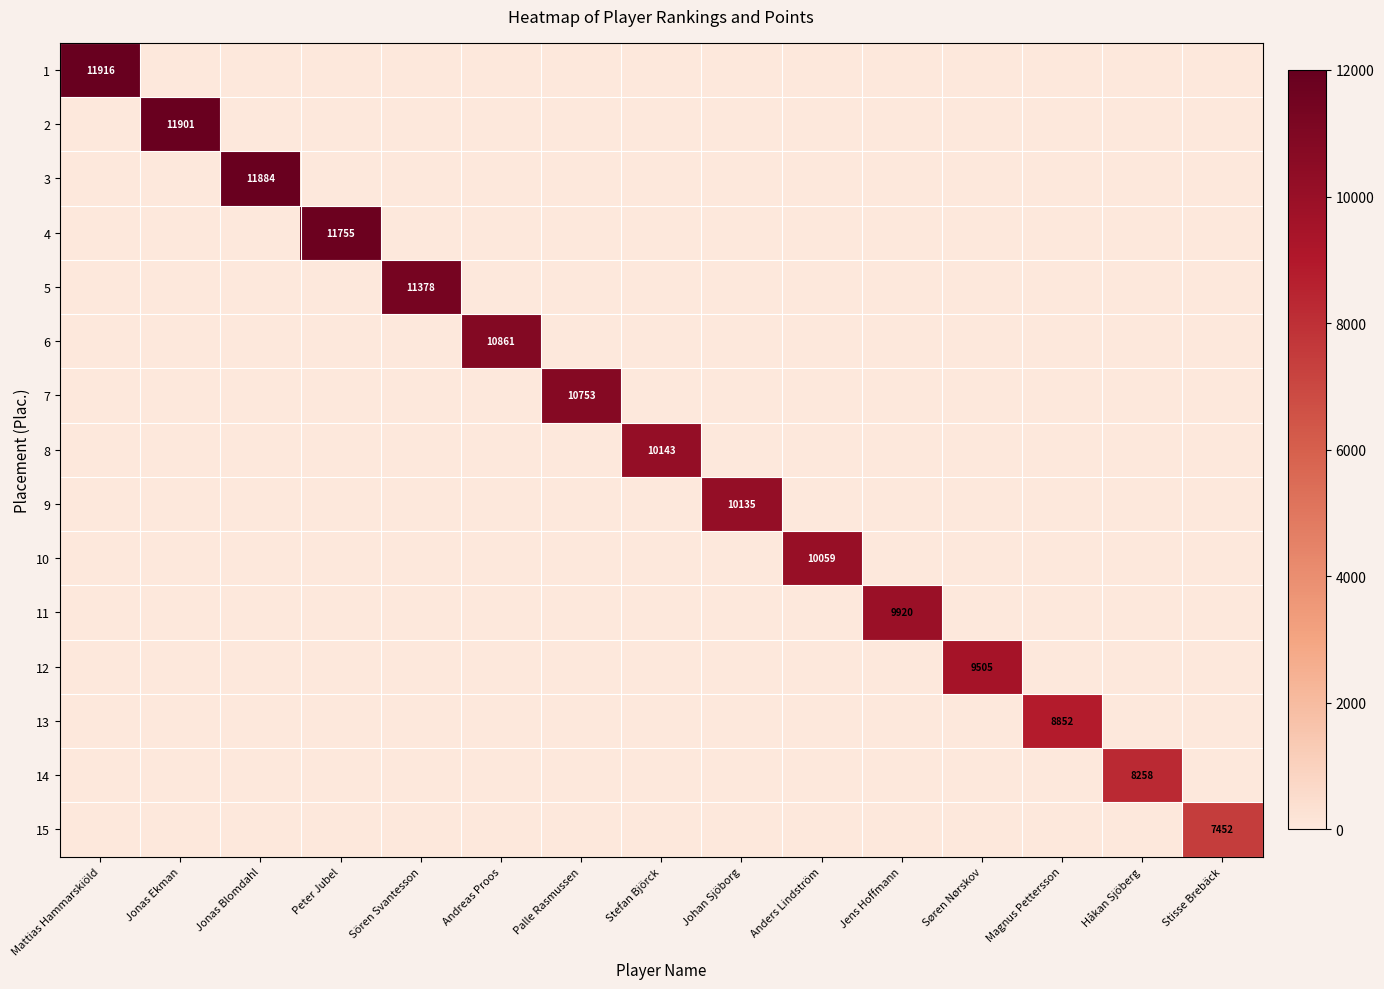

The 9 series shows 3439 at Johan Sjöborg. True or false?

False